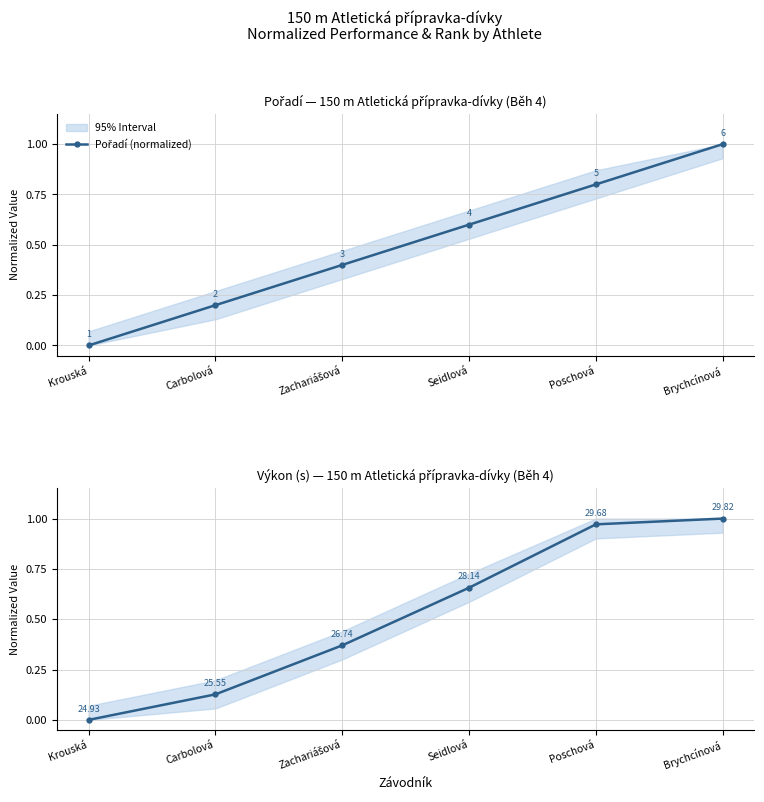

True or false: Pořadí (normalized) has a value of 0.7 at Zachariášová.

False